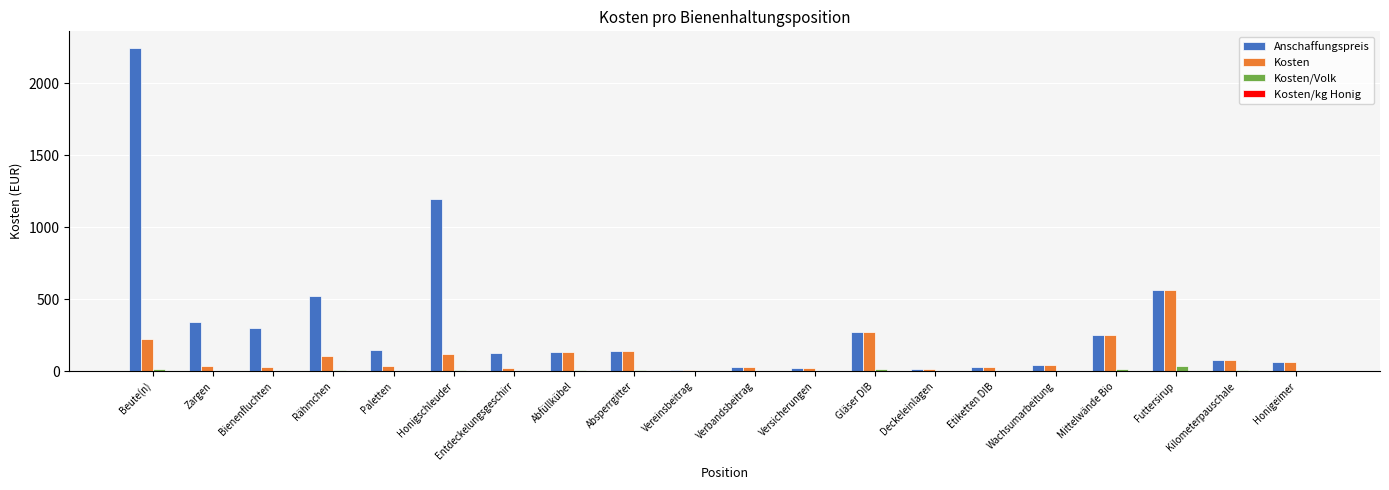

What is the sum of all Kosten values?

2224.7